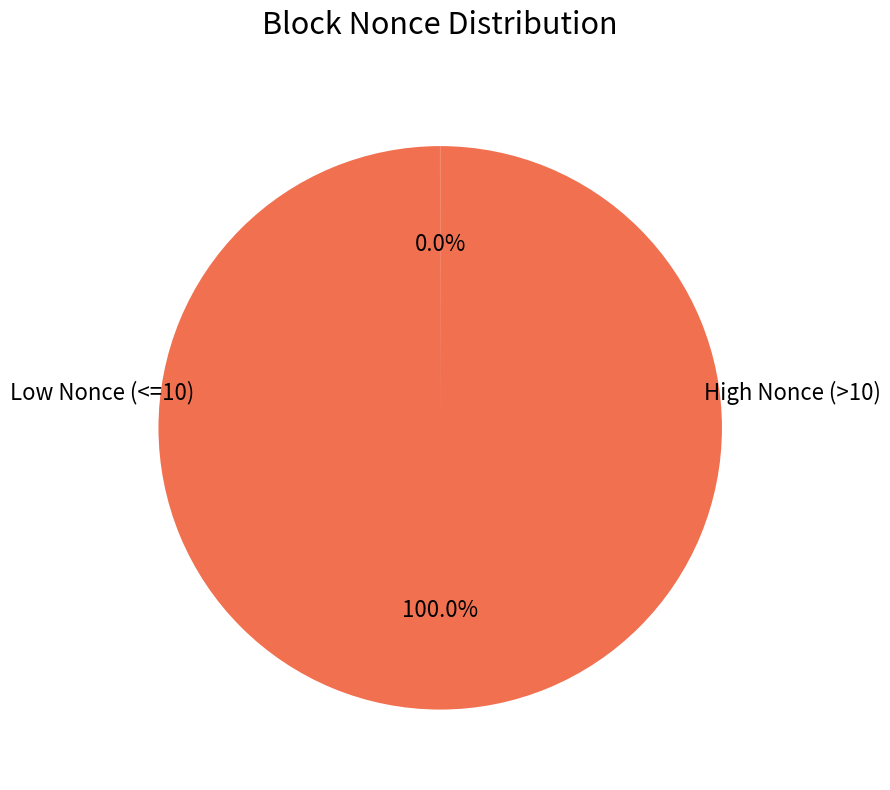

Does any single category account for the majority?

Yes